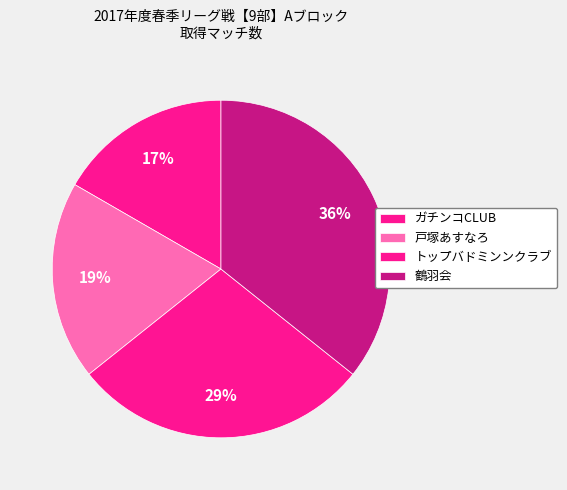

Is 鶴羽会 the majority of the pie?

No